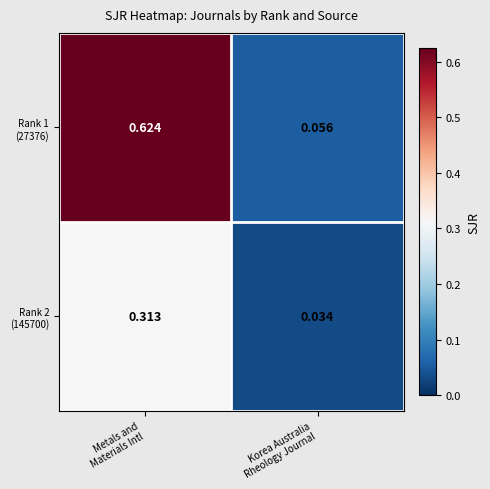

At how many categories does at least one series exceed 0?

2